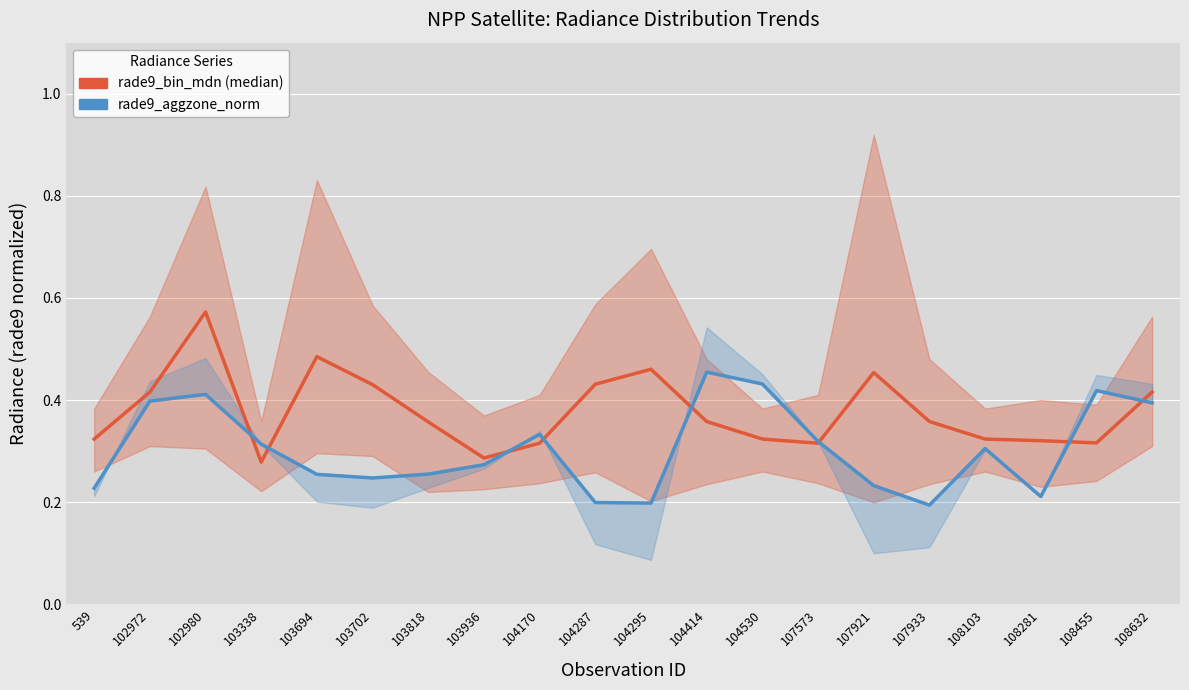

What are all the series names shown in the legend?

rade9_bin_mdn (median), rade9_aggzone_norm